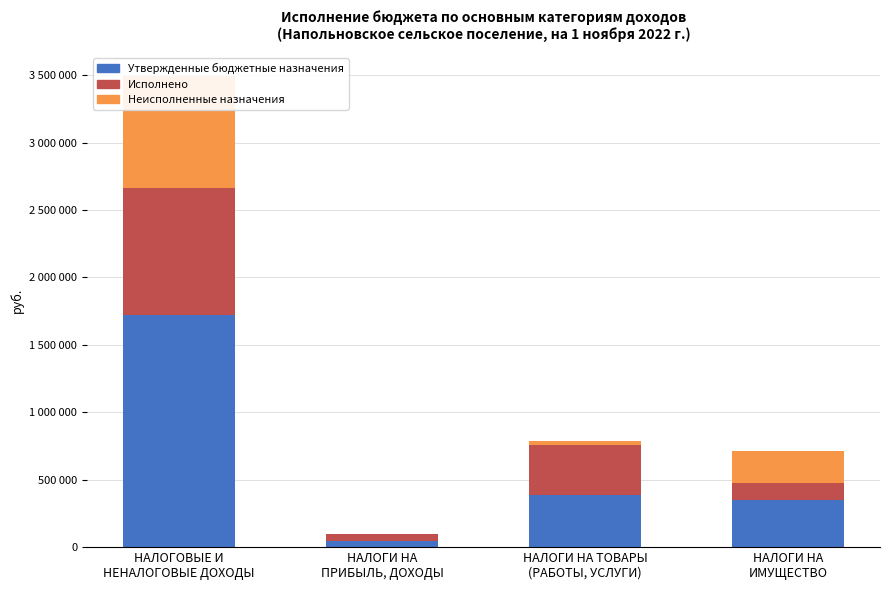

How many values in the Неисполненные назначения series are below 232622?

2